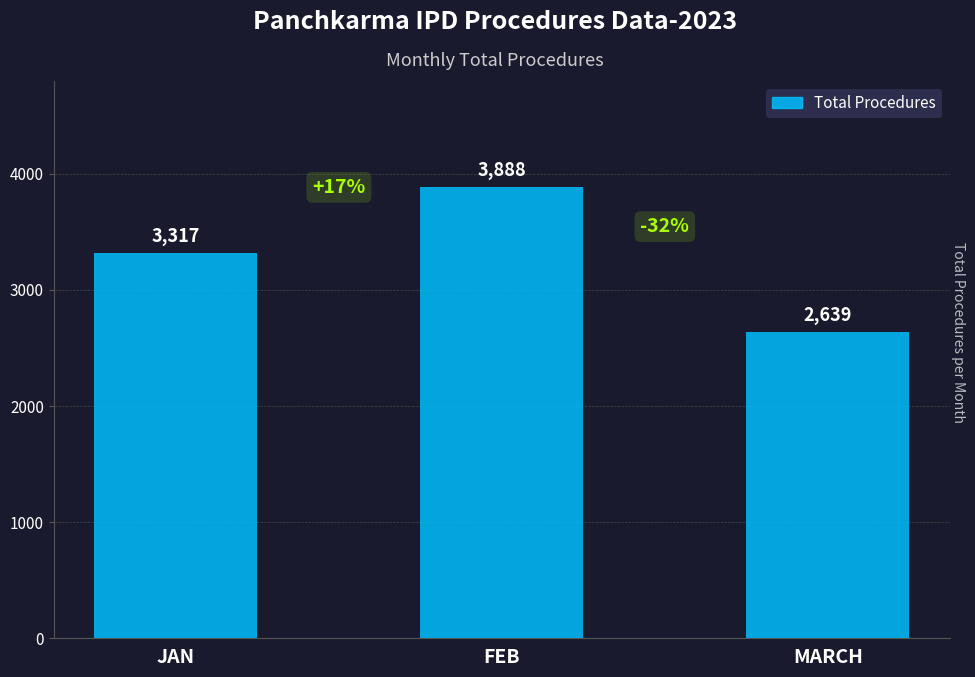

What is the change in value from JAN to FEB?

+571